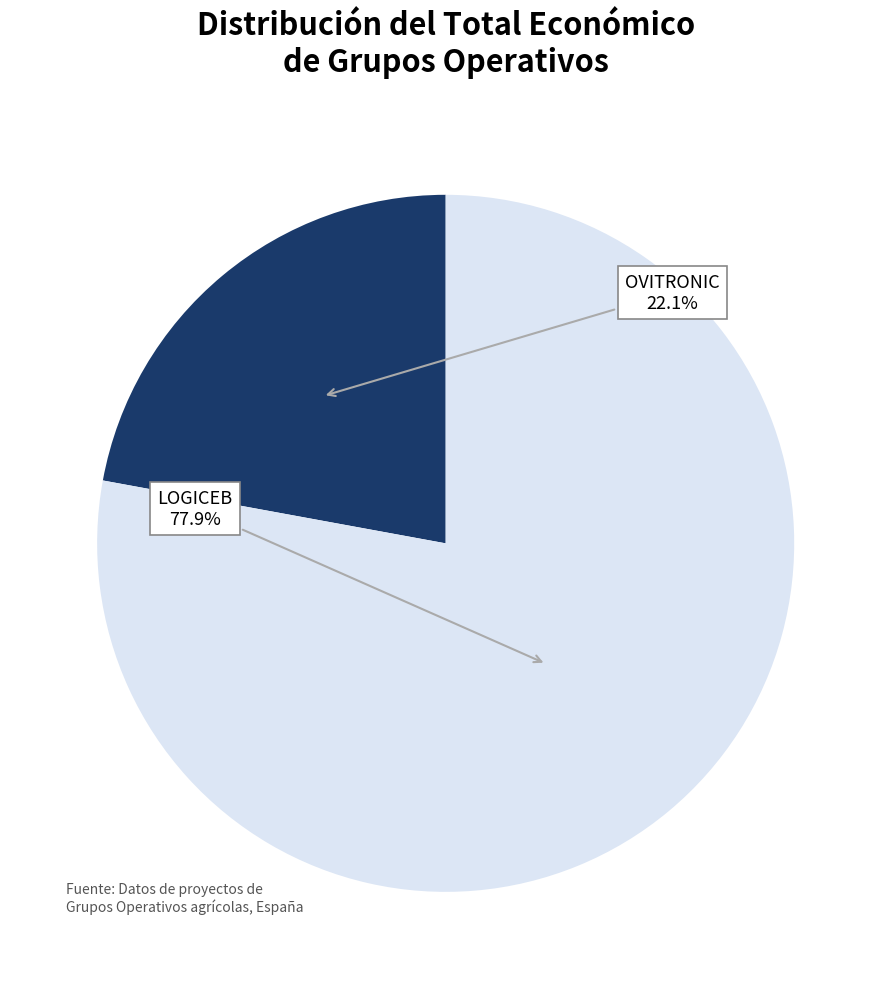

Between OVITRONIC and LOGICEB, which is larger?

LOGICEB